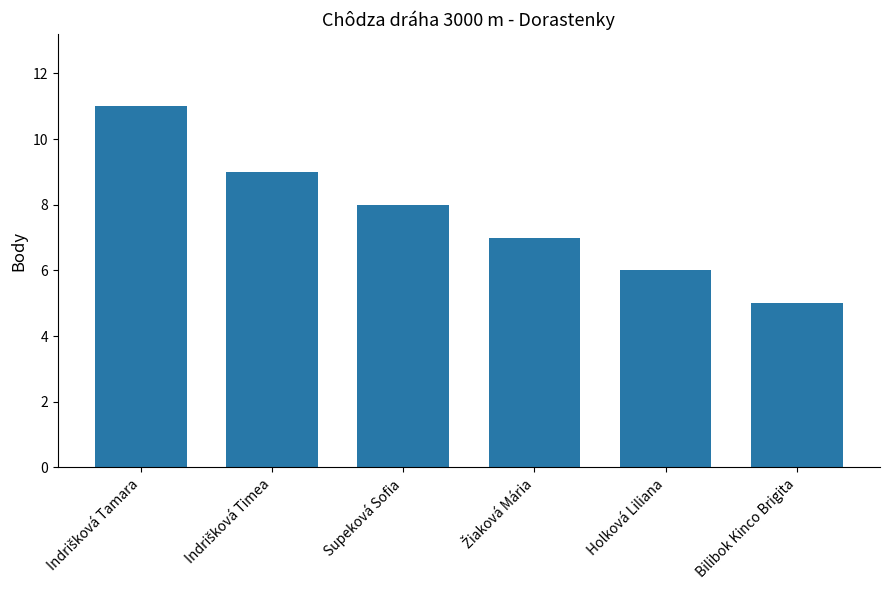

What is the value of the 1st bar from the left?

11